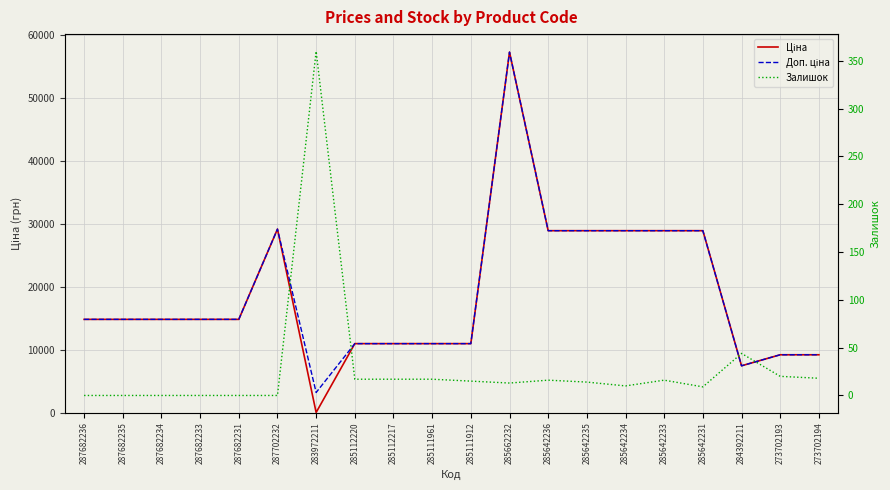

What position from the right is 287682236?

20